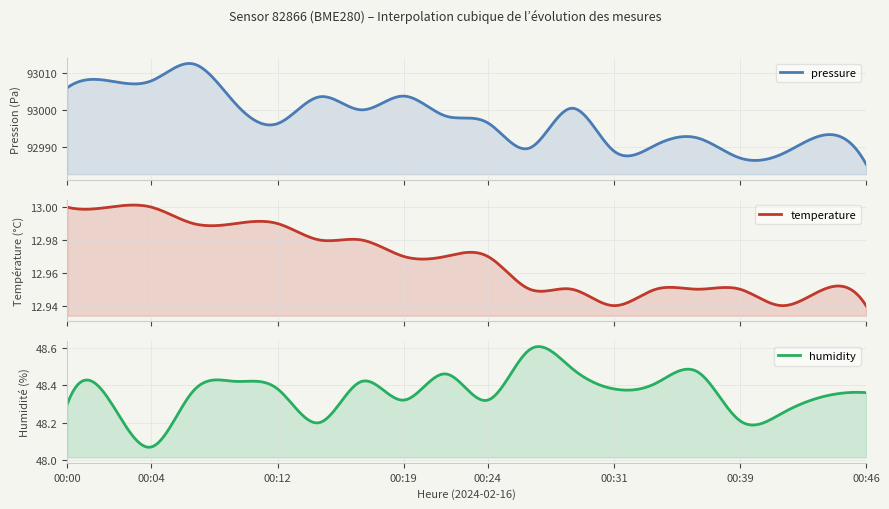

What is the sum of all temperature values?

259.4